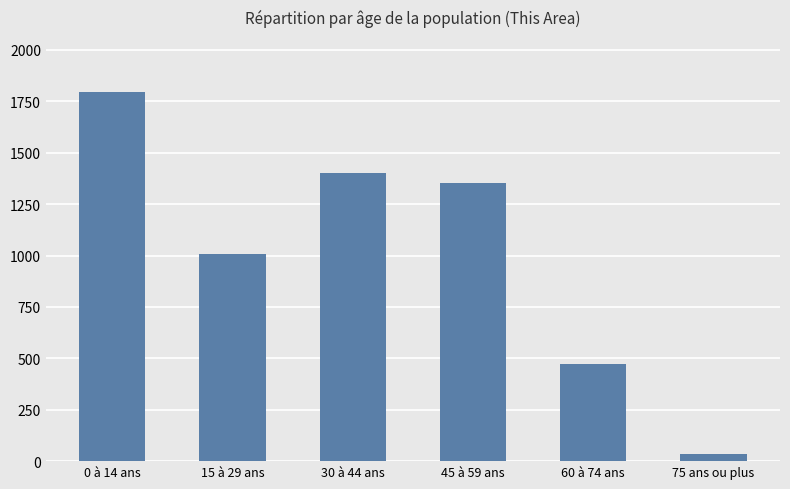

How many bars are there in total?

6